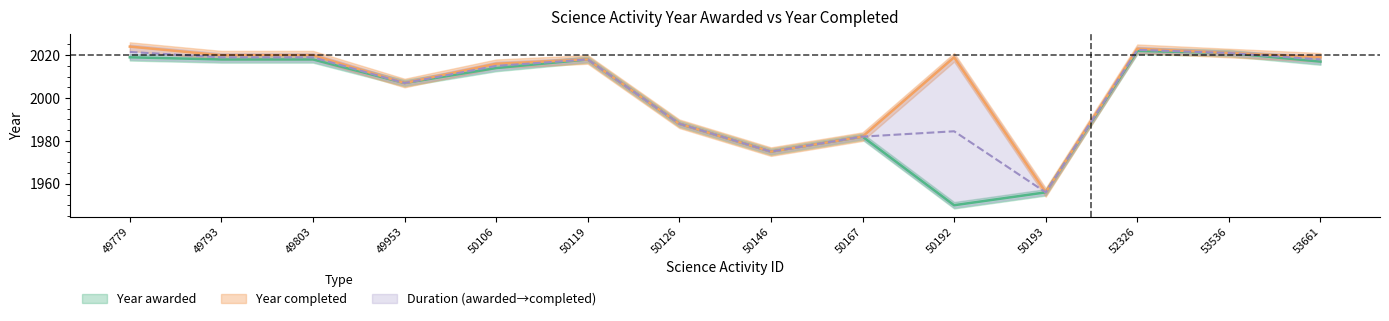

The value at 49803 is 2018. True or false?

True